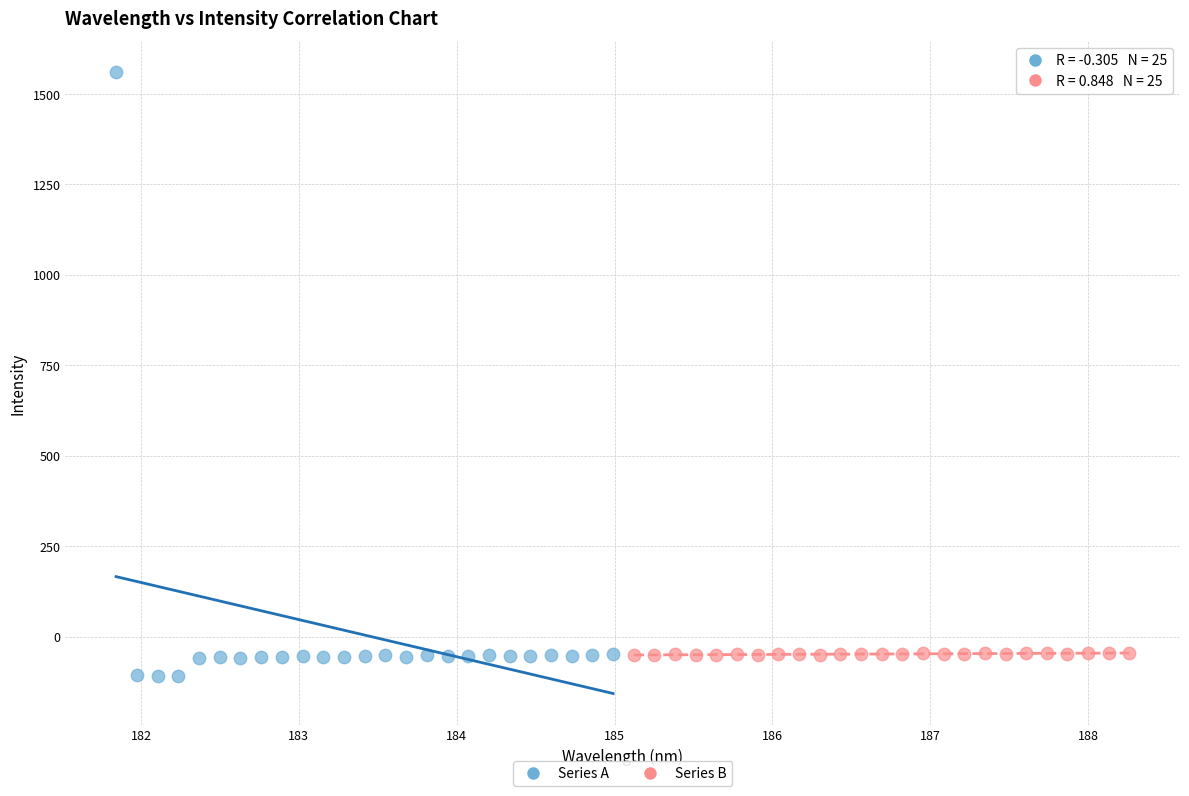

Which series reaches the maximum Y coordinate?

Series A